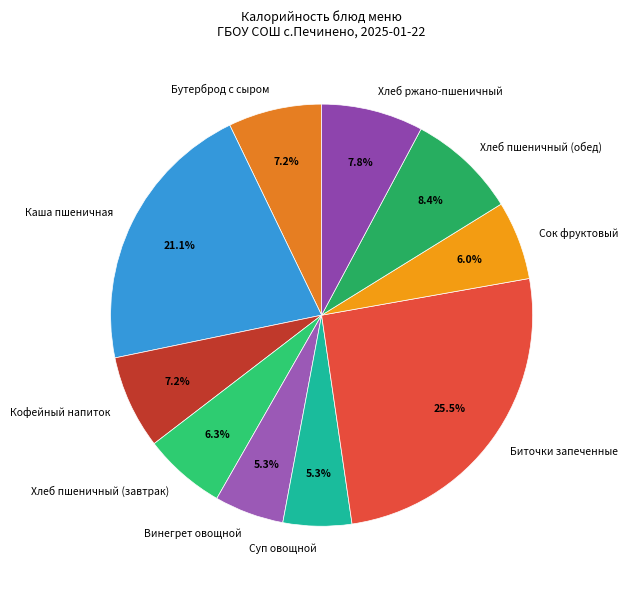

Between Кофейный напиток and Винегрет овощной, which is larger?

Кофейный напиток